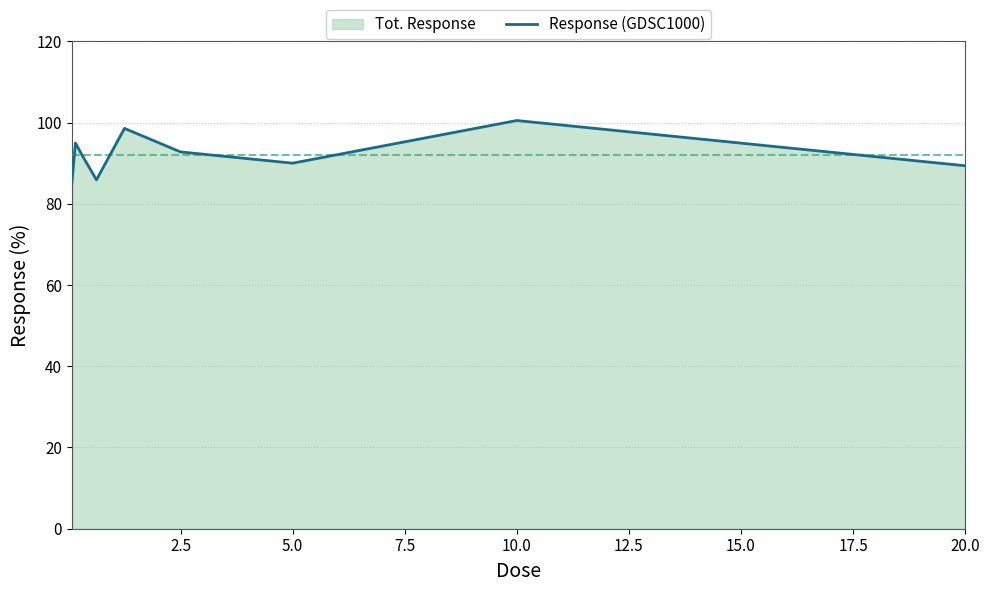

What is the maximum value shown in the chart?

100.5